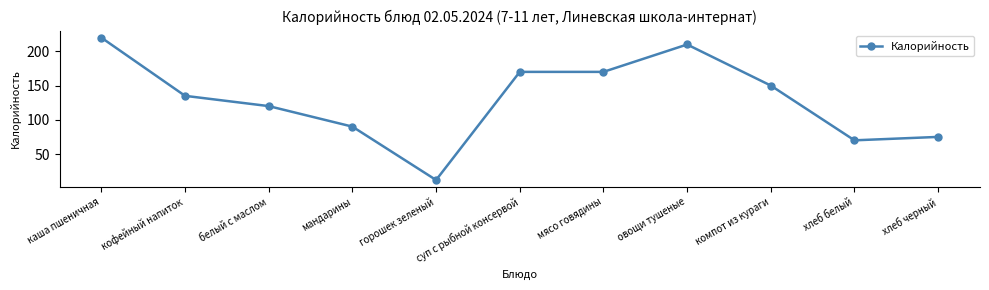

Which label corresponds to the largest value in the chart?

каша пшеничная